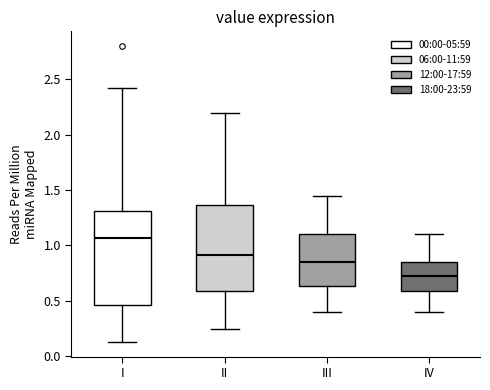

Reading left to right, transcribe this box plot: for each box, give where its median line is, the range the box spans, and where its two whiskers end, as read against the y-axis. The values are not printed on the chart, so give them approximately, as read against the axis.

I: median 1.05, box 0.45 to 1.30, whiskers 0.15 to 2.40
II: median 0.90, box 0.60 to 1.35, whiskers 0.25 to 2.20
III: median 0.85, box 0.65 to 1.10, whiskers 0.40 to 1.45
IV: median 0.75, box 0.60 to 0.85, whiskers 0.40 to 1.10